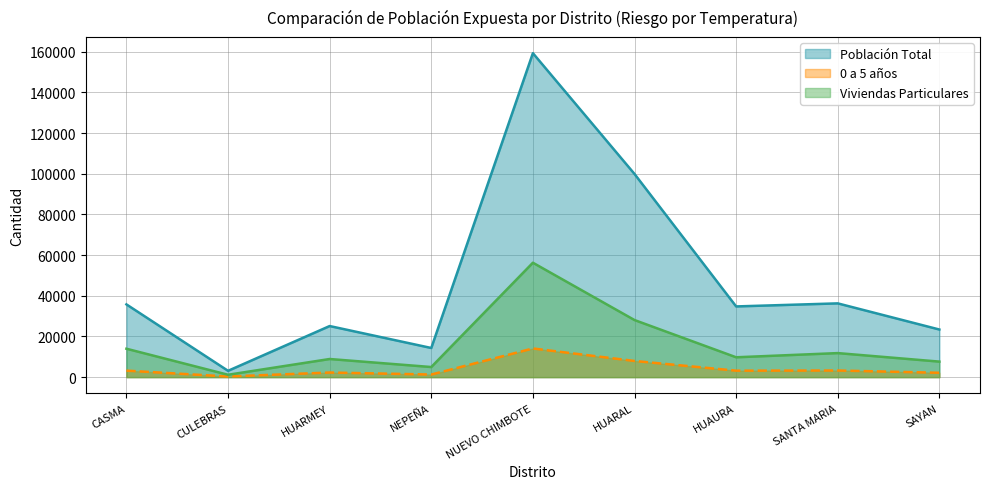

True or false: Población Total has a value of 36848 at HUARMEY.

False